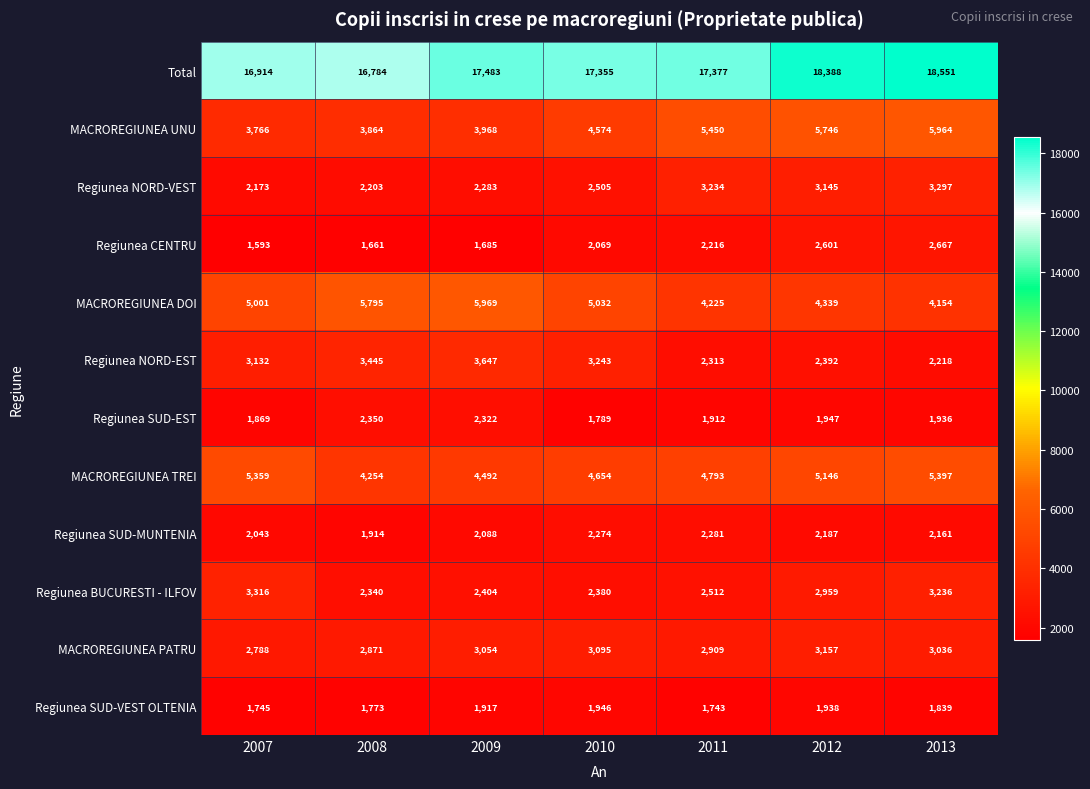

The Regiunea SUD-MUNTENIA series shows 2281 at 2011. True or false?

True